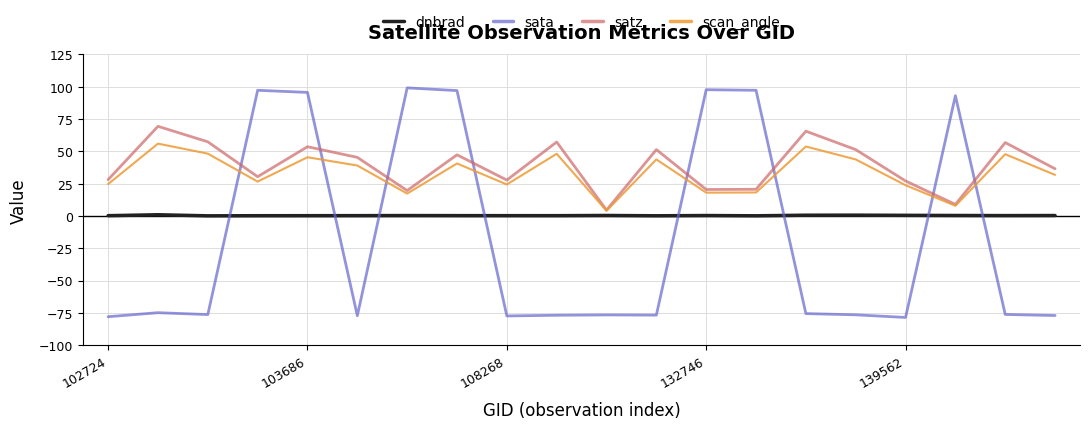

What is the difference between the maximum and minimum values in the sata series?

177.7